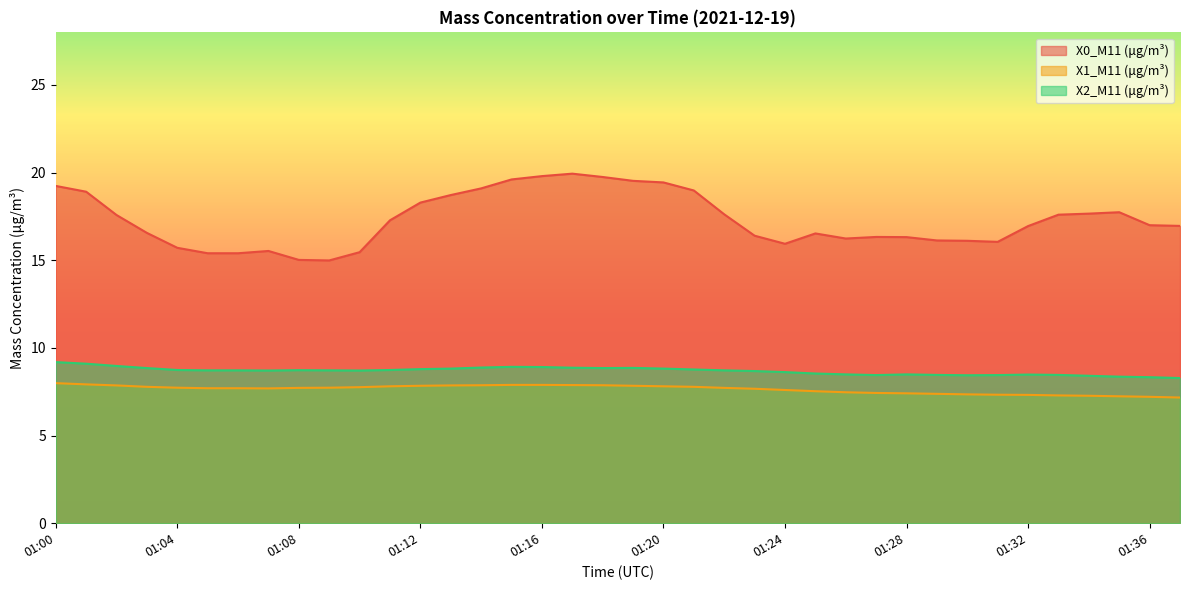

True or false: X2_M11 (μg/m³) and X0_M11 (μg/m³) cross at least once.

False